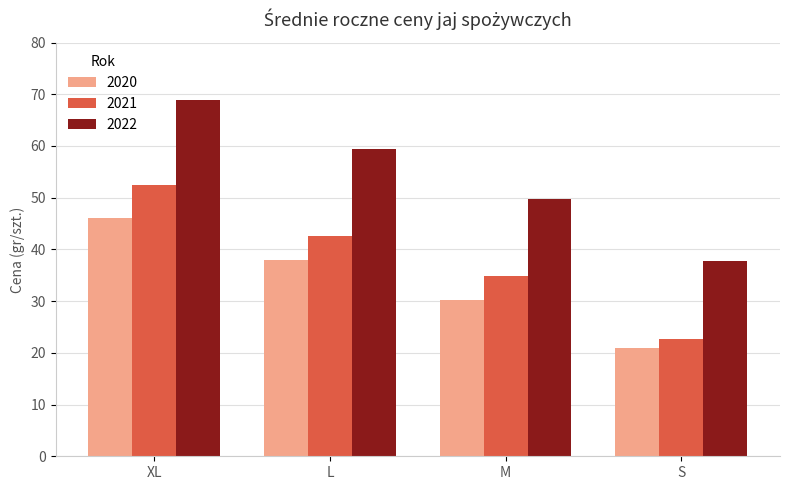

What is the difference between the 2022 values at L and M?

9.7